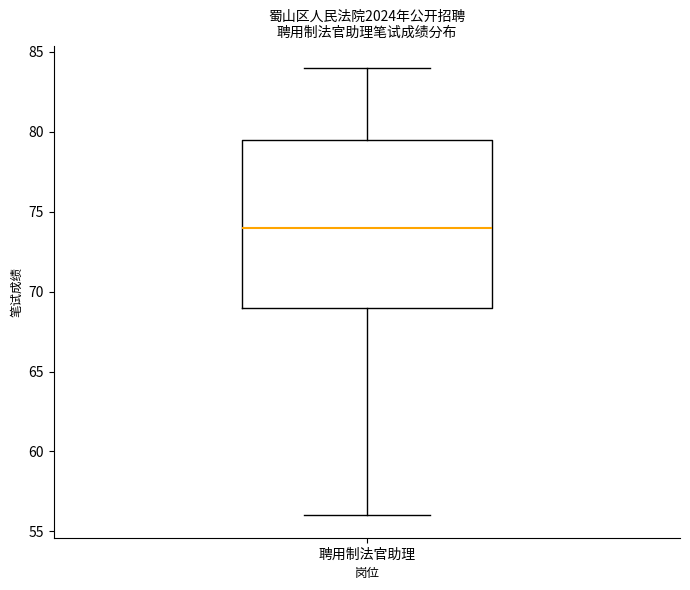

Transcribe this box plot: give where the median line is, the range the box spans, and where the two whiskers end, as read against the y-axis. The values are not printed on the chart, so give them approximately, as read against the axis.

median 74.0, box 69.0 to 79.5, whiskers 56.0 to 84.0